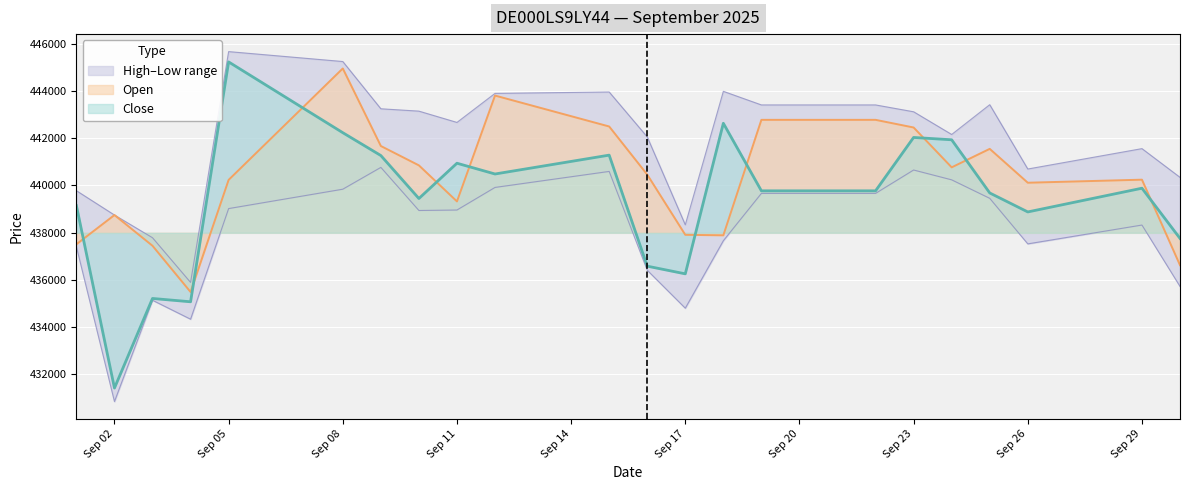

True or false: Close and Open intersect in this chart.

True